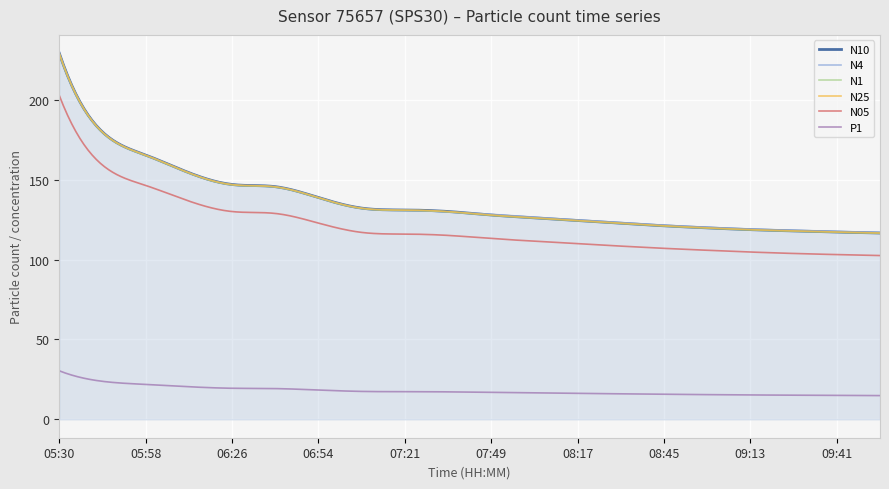

Which series has the widest spread of values?

N10